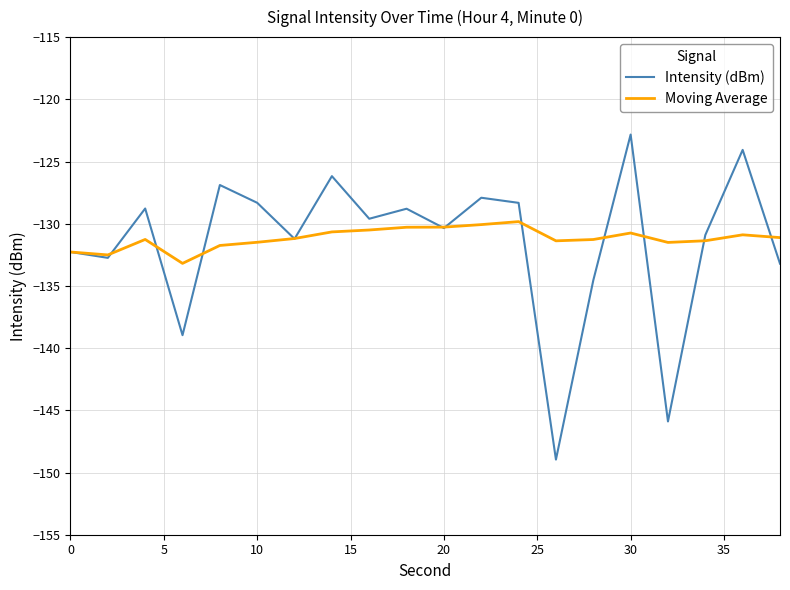

Which series has the widest spread of values?

Intensity (dBm)